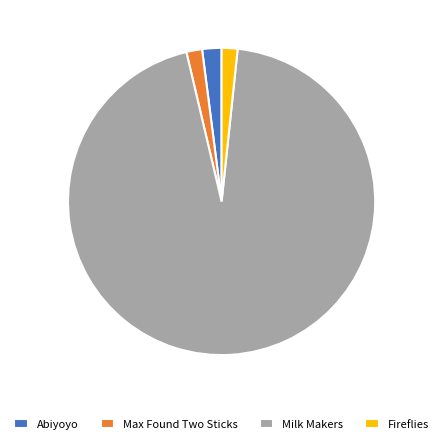

What is the ratio of the value at Abiyoyo to the value at Max Found Two Sticks?

1.2